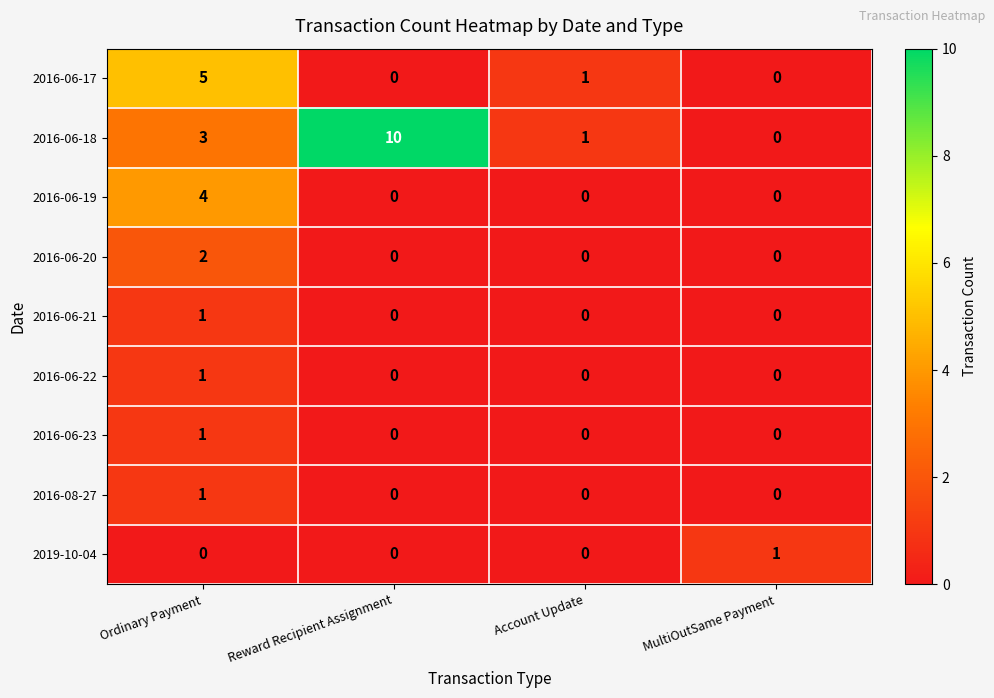

Which category has the highest value in the 2016-06-23 series?

Ordinary Payment